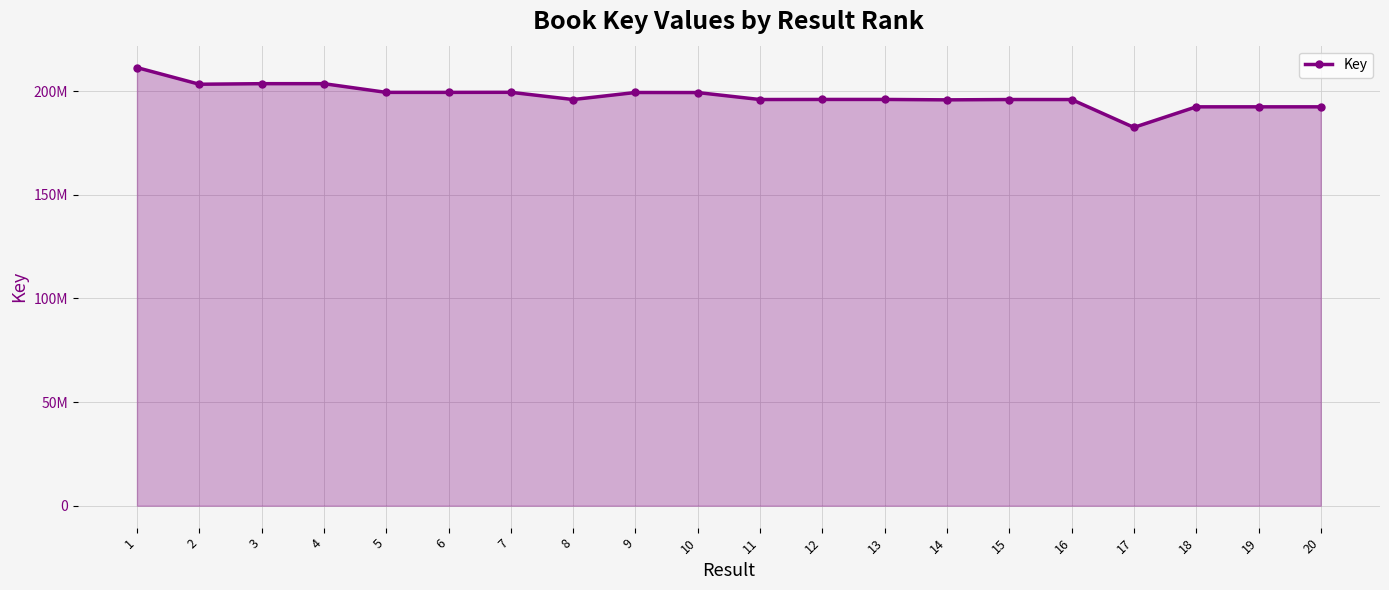

Does the chart have visible grid lines?

Yes